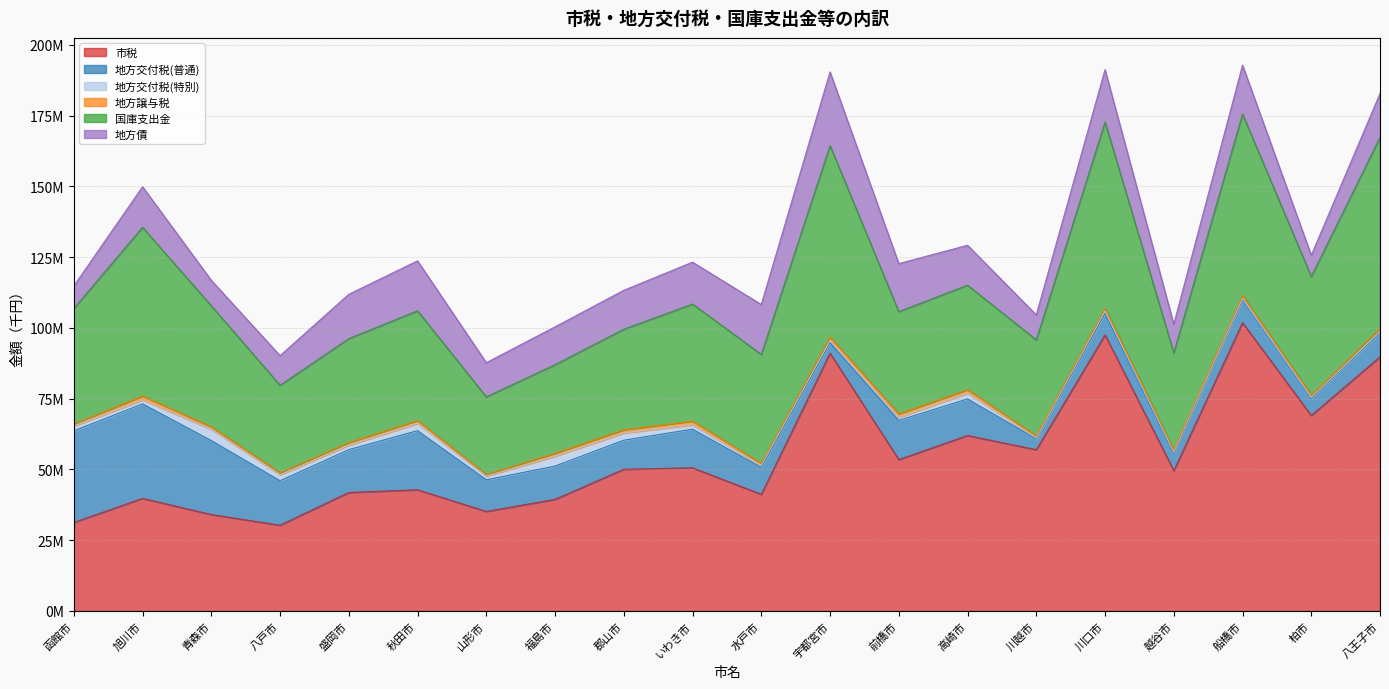

Rank the series at 青森市 from highest to lowest value.

国庫支出金, 市税, 地方交付税(普通), 地方債, 地方交付税(特別), 地方譲与税